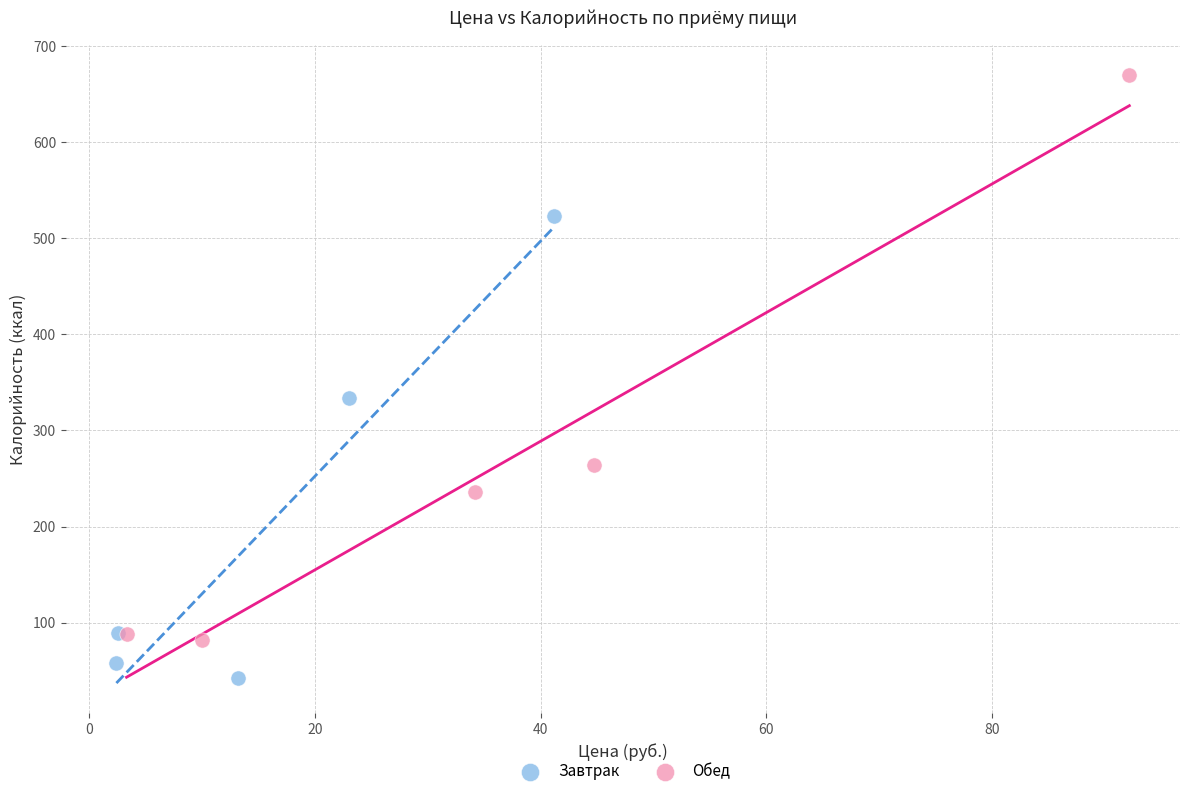

What are all the series names shown in the legend?

Завтрак, Обед